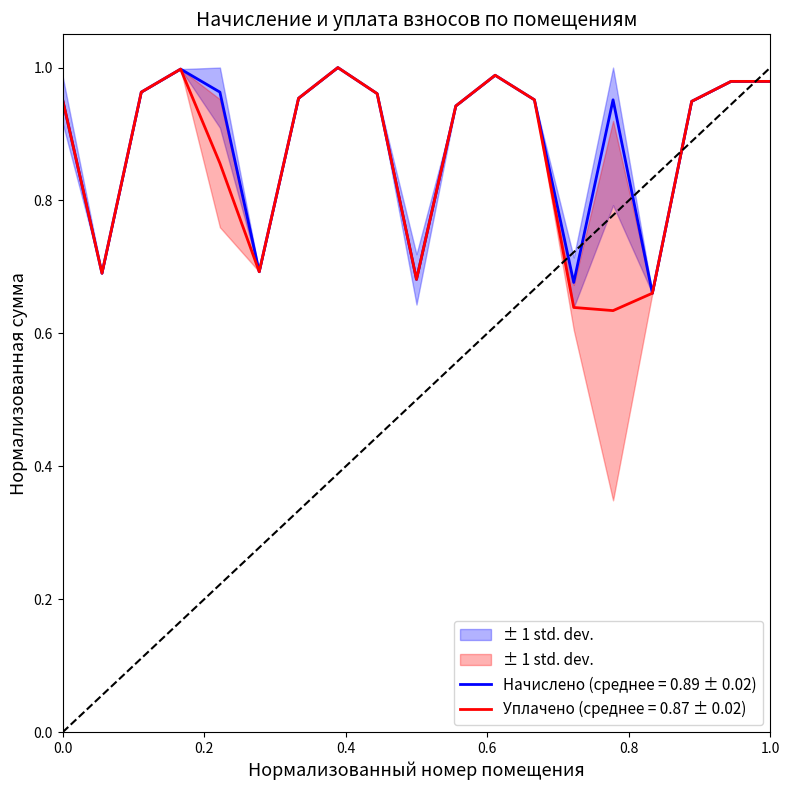

Which series has the widest spread of values?

уплачено